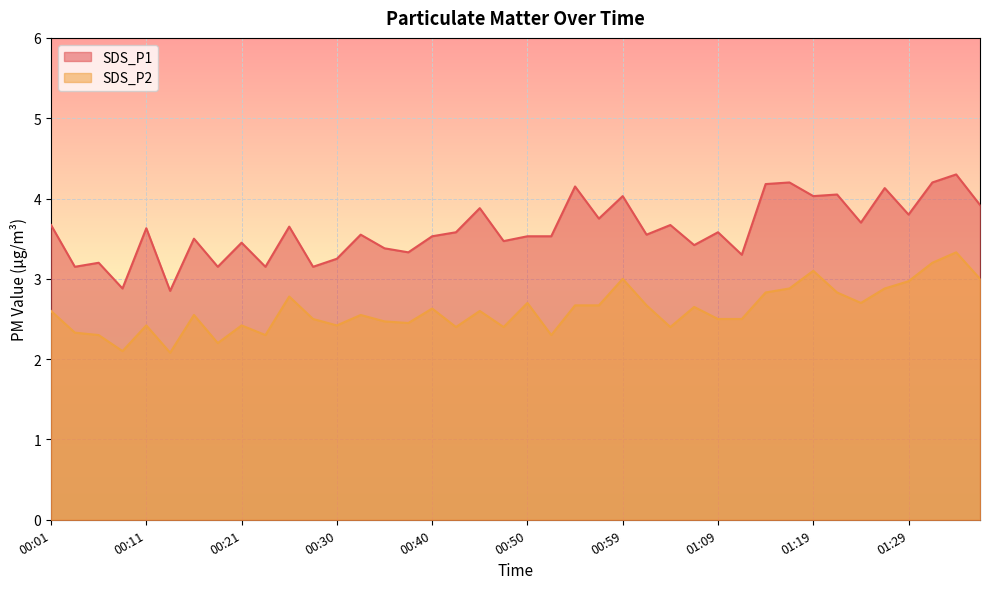

What is the average value of the SDS_P2 series?

2.6